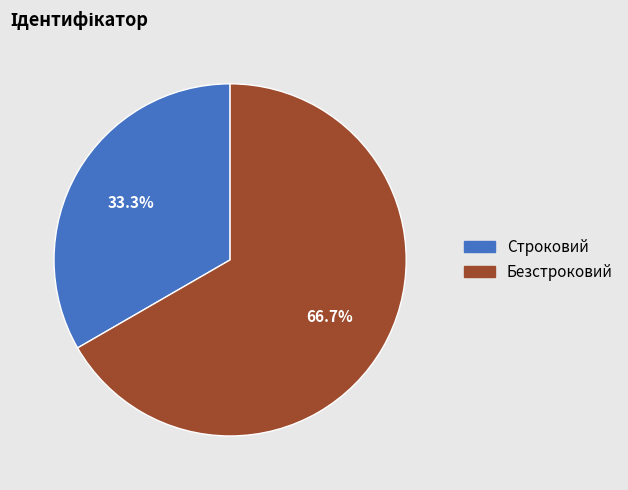

Rank the categories by value from lowest to highest.

Строковий, Безстроковий